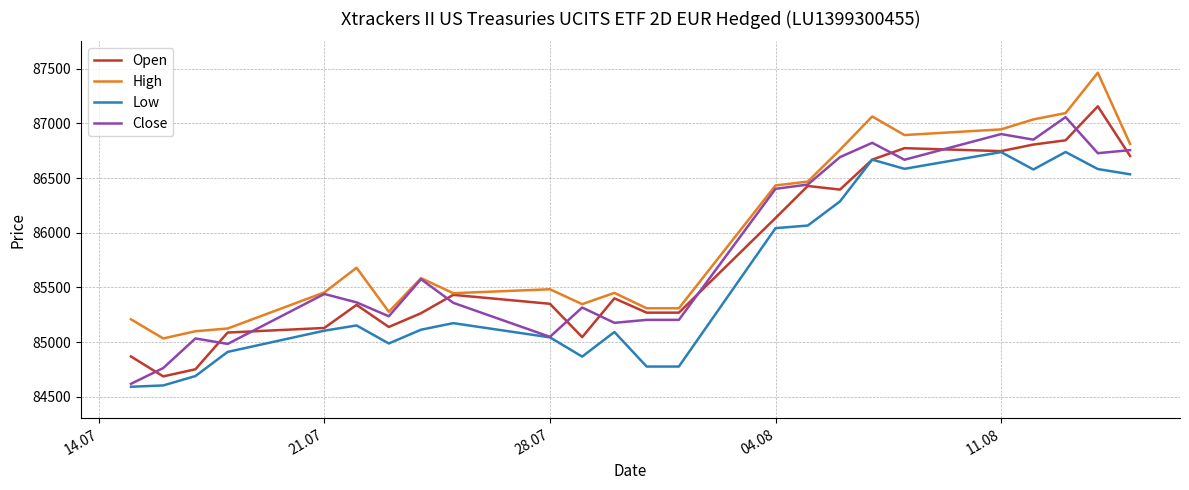

Which series has the largest total across all categories?

High